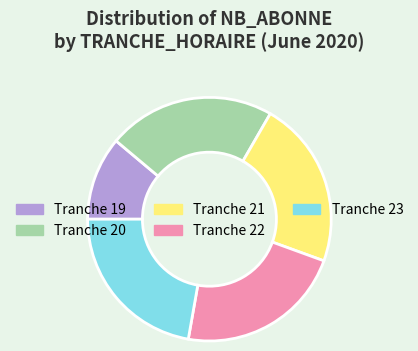

Approximately how many times larger is the value at Tranche 21 compared to Tranche 19?

2.0